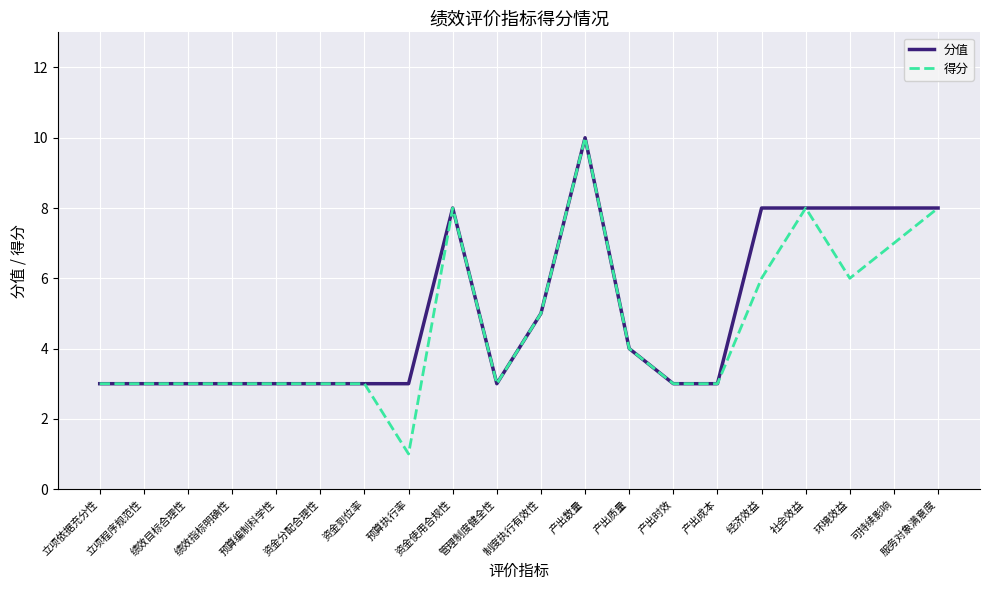

The 分值 series shows 4 at 产出时效. True or false?

False